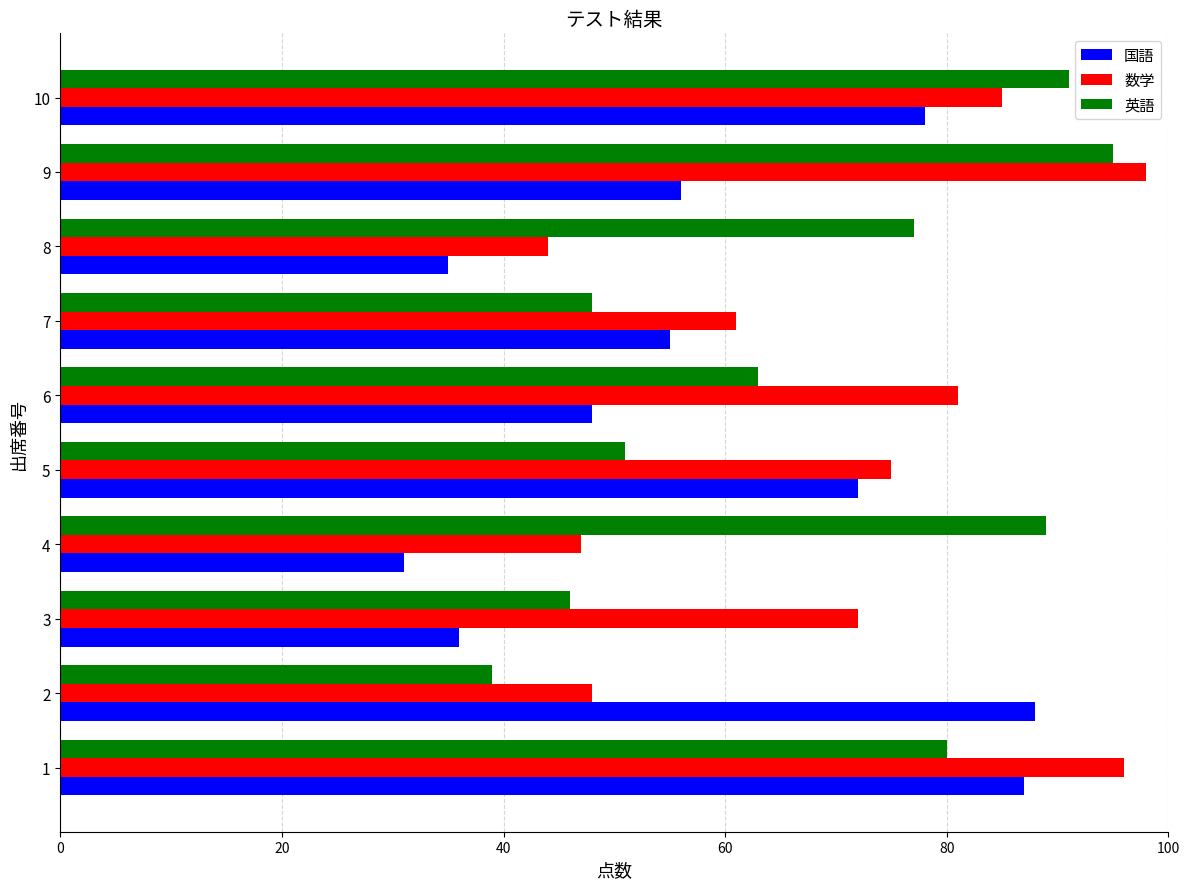

What is the greatest value displayed?

98